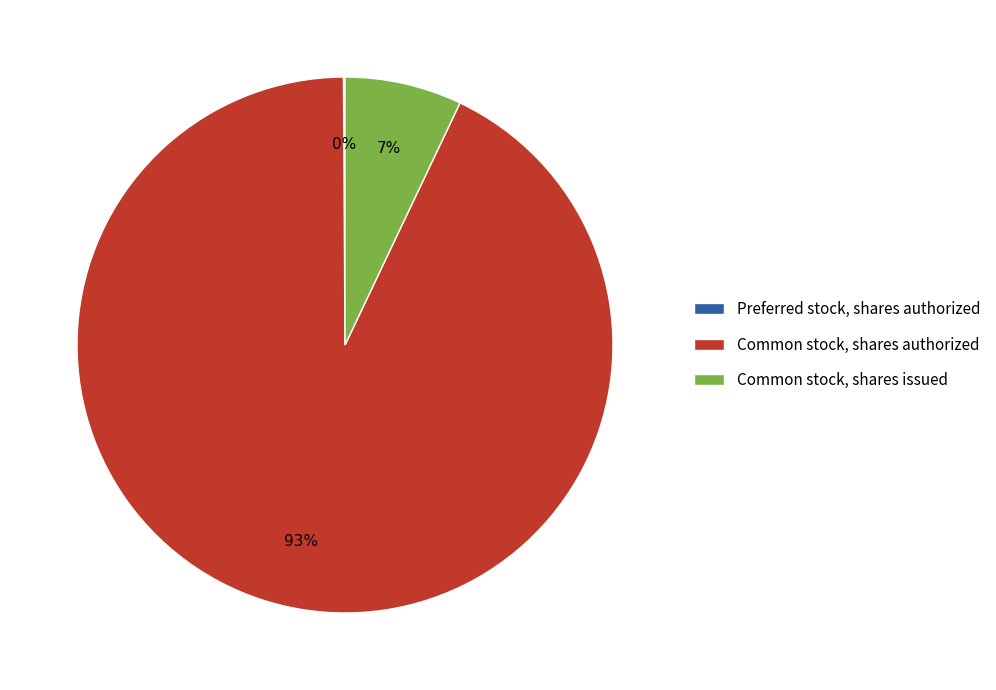

To the nearest percent, what is the average slice percentage?

33%